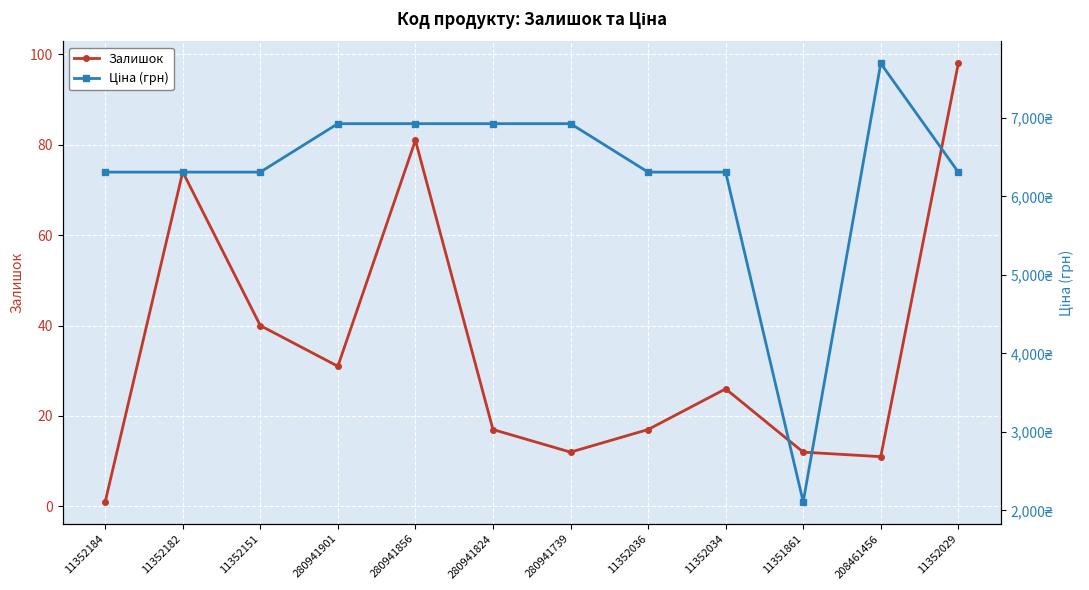

At which category does Ціна (грн) reach its first local valley?

11351861